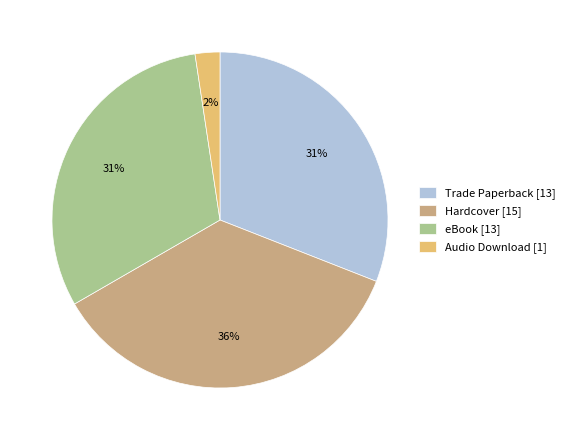

Count the number of slices in the pie.

4